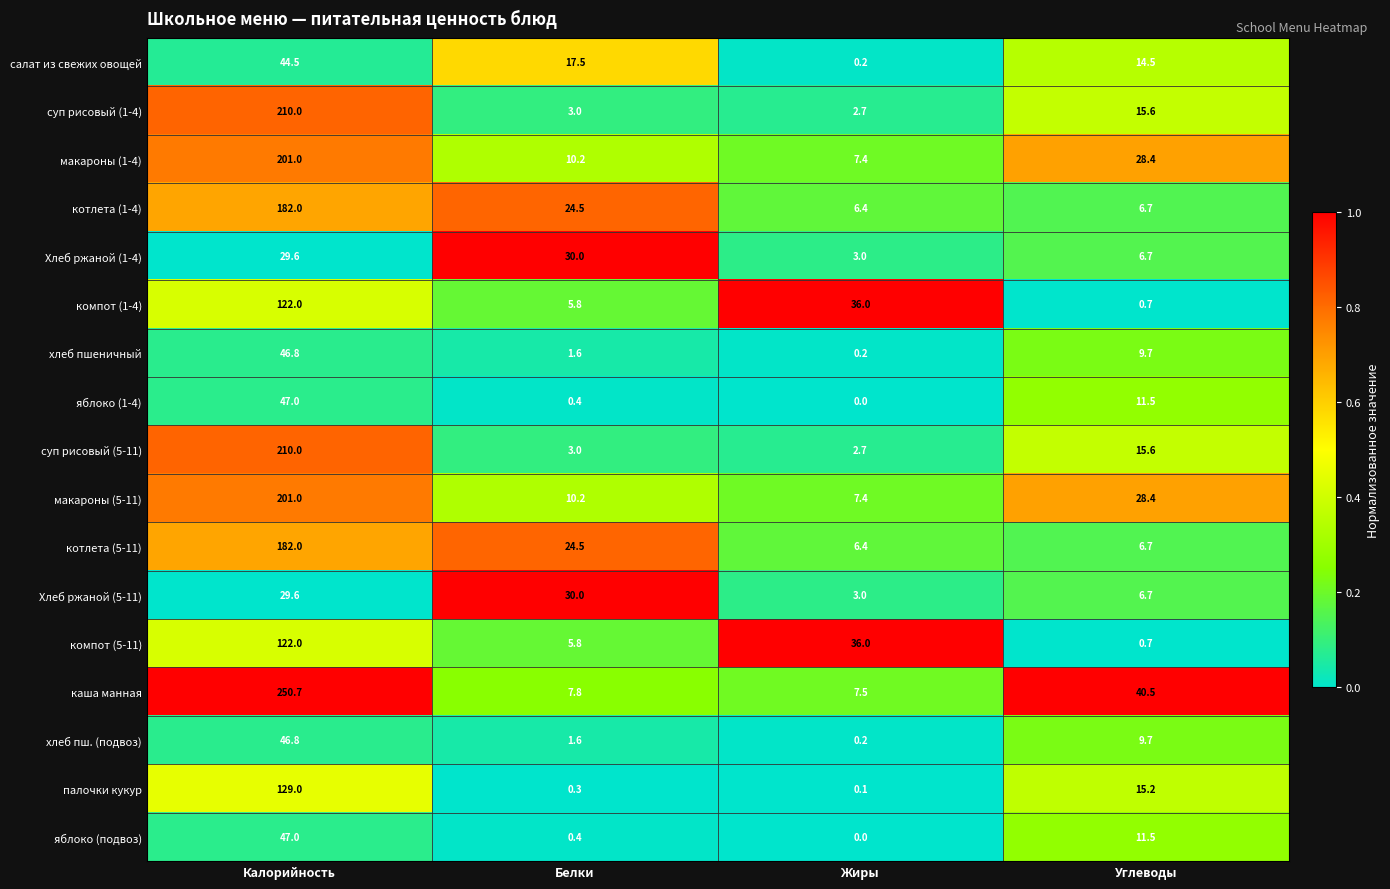

What is the minimum value for макароны (5-11)?

7.4